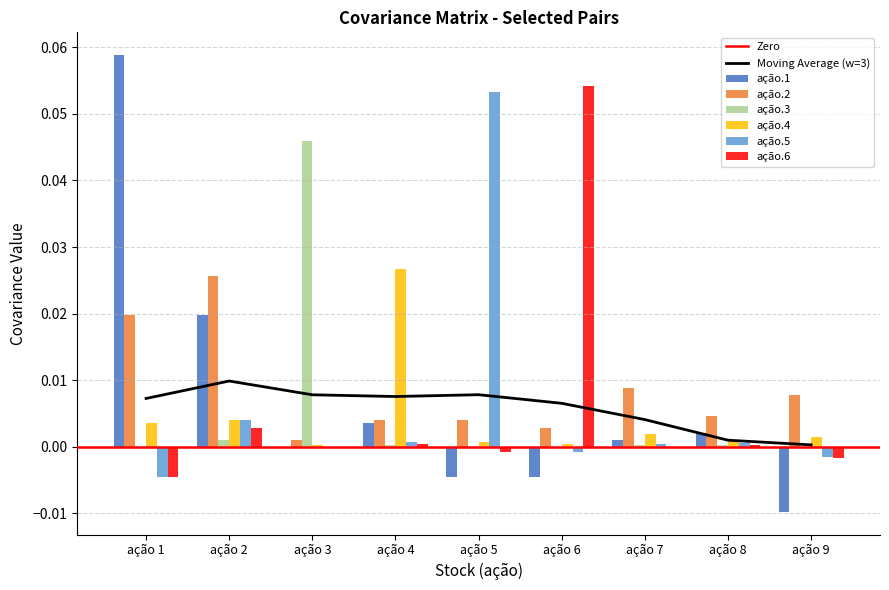

At which label is ação.3 closest to 0?

ação 1